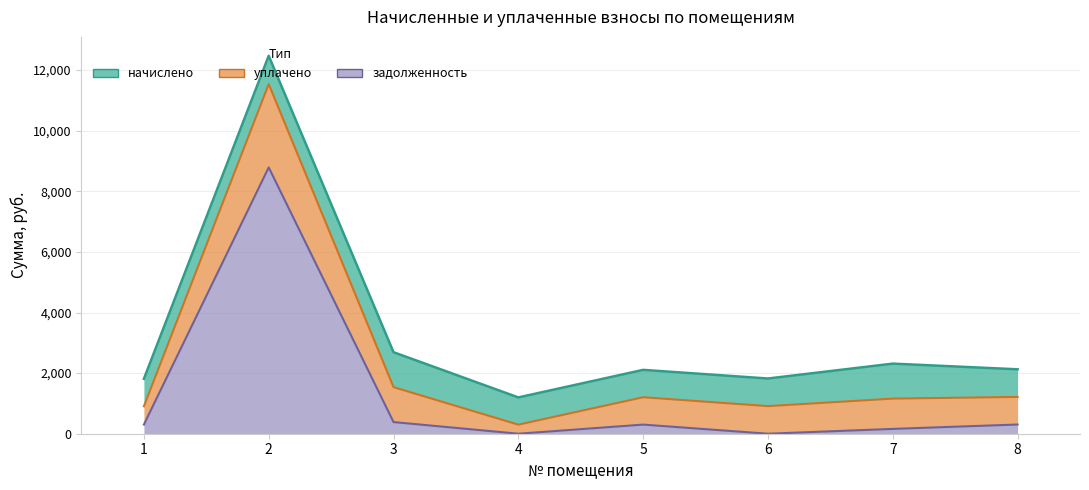

What is the total value across all series at 2?

12472.3